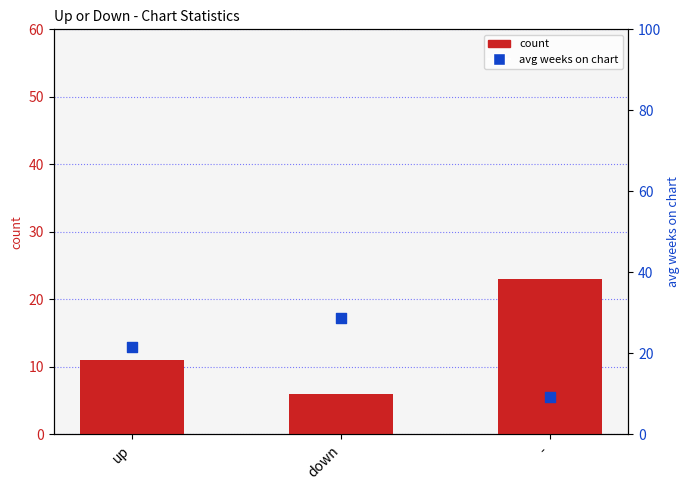

Which series reaches the minimum Y coordinate?

count